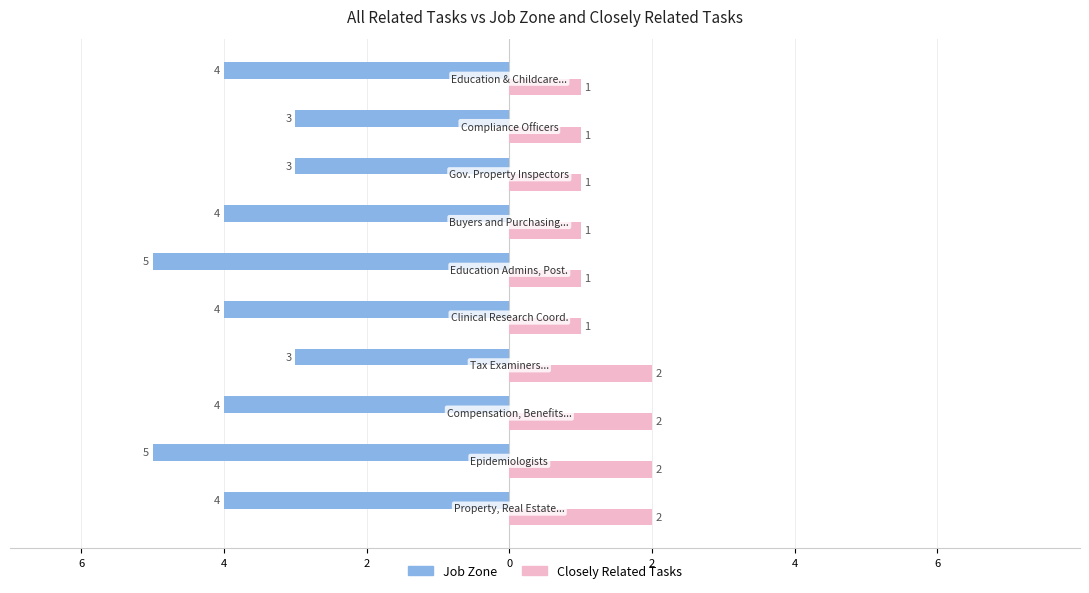

What are all the series names shown in the legend?

Job Zone, Closely Related Tasks